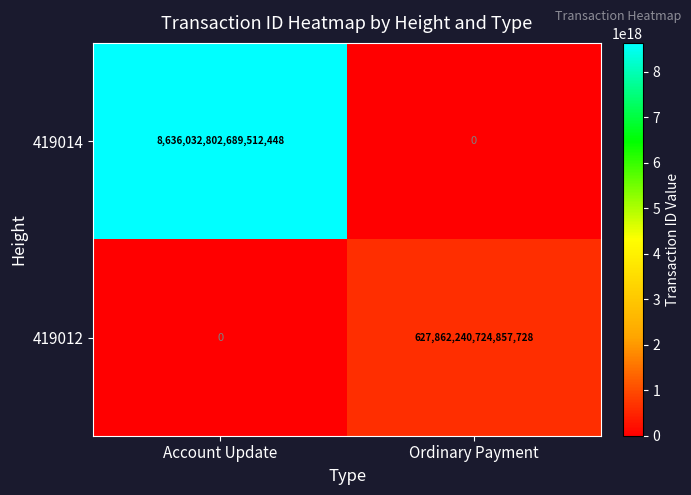

Is the value of 419014 at Account Update greater than the value of 419012 at Account Update?

Yes